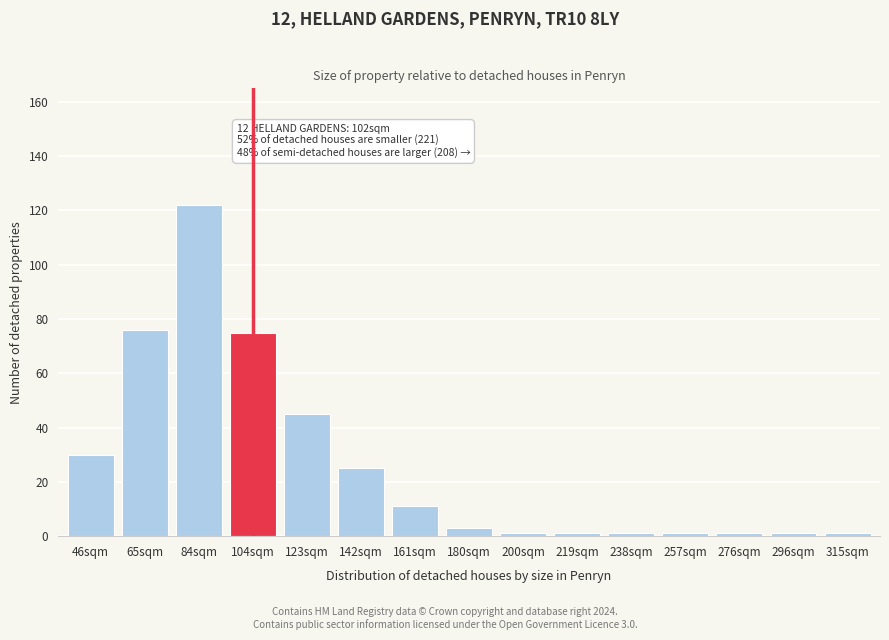

Reading left to right, list all the values displayed in this chart.

46sqm=30	65sqm=76	84sqm=122	104sqm=75	123sqm=45	142sqm=25	161sqm=11	180sqm=3	200sqm=1	219sqm=1	238sqm=1	257sqm=1	276sqm=1	296sqm=1	315sqm=1